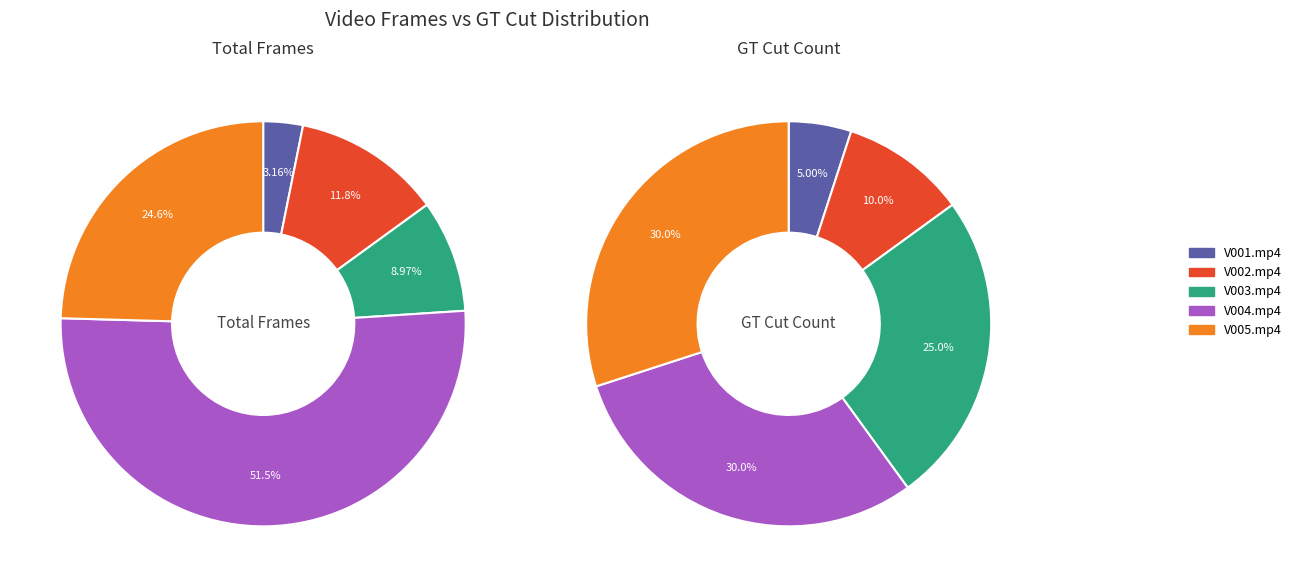

Is it true that V004.mp4 is 63% of the pie?

False